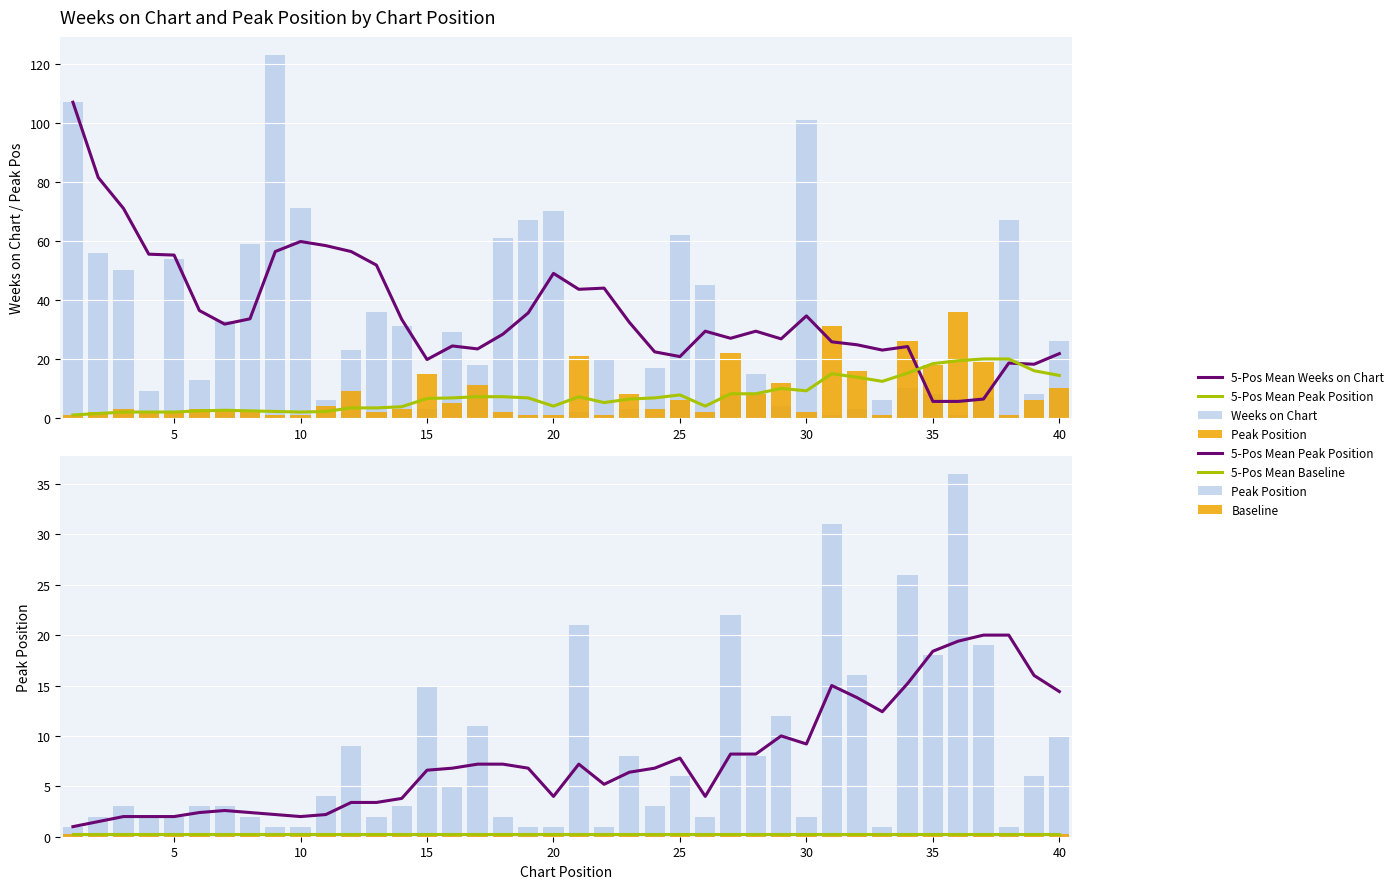

Reading right to left, what are all the values shown in this chart?

5-Pos Mean Weeks on Chart: 21.8	18.2	18.6	6.4	5.6	5.6	24.2	23.0	24.8	25.8	34.6	26.8	29.4	27.0	29.4	20.8	22.4	32.4	44.0	43.6	49.0	35.6	28.4	23.4	24.4	19.8	33.4	51.8	56.4	58.4	59.8	56.4	33.6	31.8	36.4	55.2	55.5	71.0	81.5	107.0
5-Pos Mean Peak Position: 14.4	16.0	20.0	20.0	19.4	18.4	15.2	12.4	13.8	15.0	9.2	10.0	8.2	8.2	4.0	7.8	6.8	6.4	5.2	7.2	4.0	6.8	7.2	7.2	6.8	6.6	3.8	3.4	3.4	2.2	2.0	2.2	2.4	2.6	2.4	2.0	2.0	2.0	1.5	1.0
Weeks on Chart: 26.0	8.0	67.0	7.0	1.0	8.0	10.0	6.0	3.0	1.0	101.0	4.0	15.0	8.0	45.0	62.0	17.0	3.0	20.0	2.0	70.0	67.0	61.0	18.0	29.0	3.0	31.0	36.0	23.0	6.0	71.0	123.0	59.0	33.0	13.0	54.0	9.0	50.0	56.0	107.0
Peak Position: 10.0	6.0	1.0	19.0	36.0	18.0	26.0	1.0	16.0	31.0	2.0	12.0	8.0	22.0	2.0	6.0	3.0	8.0	1.0	21.0	1.0	1.0	2.0	11.0	5.0	15.0	3.0	2.0	9.0	4.0	1.0	1.0	2.0	3.0	3.0	2.0	2.0	3.0	2.0	1.0
5-Pos Mean Baseline: 0.3	0.3	0.3	0.3	0.3	0.3	0.3	0.3	0.3	0.3	0.3	0.3	0.3	0.3	0.3	0.3	0.3	0.3	0.3	0.3	0.3	0.3	0.3	0.3	0.3	0.3	0.3	0.3	0.3	0.3	0.3	0.3	0.3	0.3	0.3	0.3	0.3	0.3	0.3	0.3
Baseline: 0.3	0.3	0.3	0.3	0.3	0.3	0.3	0.3	0.3	0.3	0.3	0.3	0.3	0.3	0.3	0.3	0.3	0.3	0.3	0.3	0.3	0.3	0.3	0.3	0.3	0.3	0.3	0.3	0.3	0.3	0.3	0.3	0.3	0.3	0.3	0.3	0.3	0.3	0.3	0.3